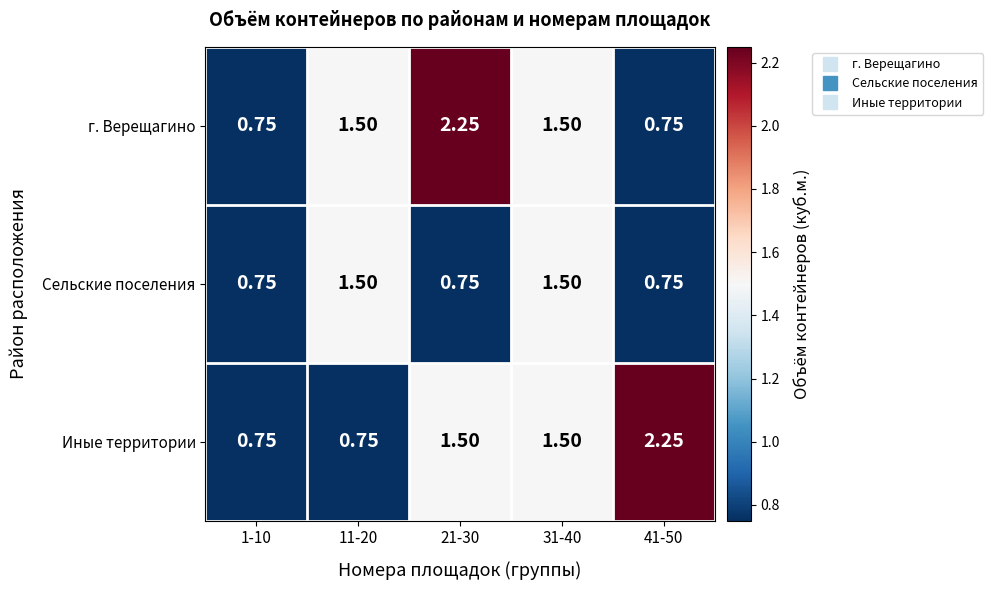

At 21-30, list the series in order from smallest to largest.

Сельские поселения, Иные территории, г. Верещагино